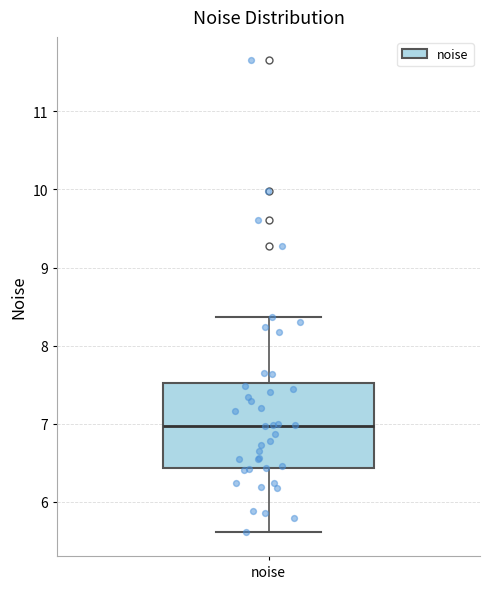

Transcribe this box plot: give where the median line is, the range the box spans, and where the two whiskers end, as read against the y-axis. The values are not printed on the chart, so give them approximately, as read against the axis.

median 7.0, box 6.4 to 7.5, whiskers 5.6 to 8.4